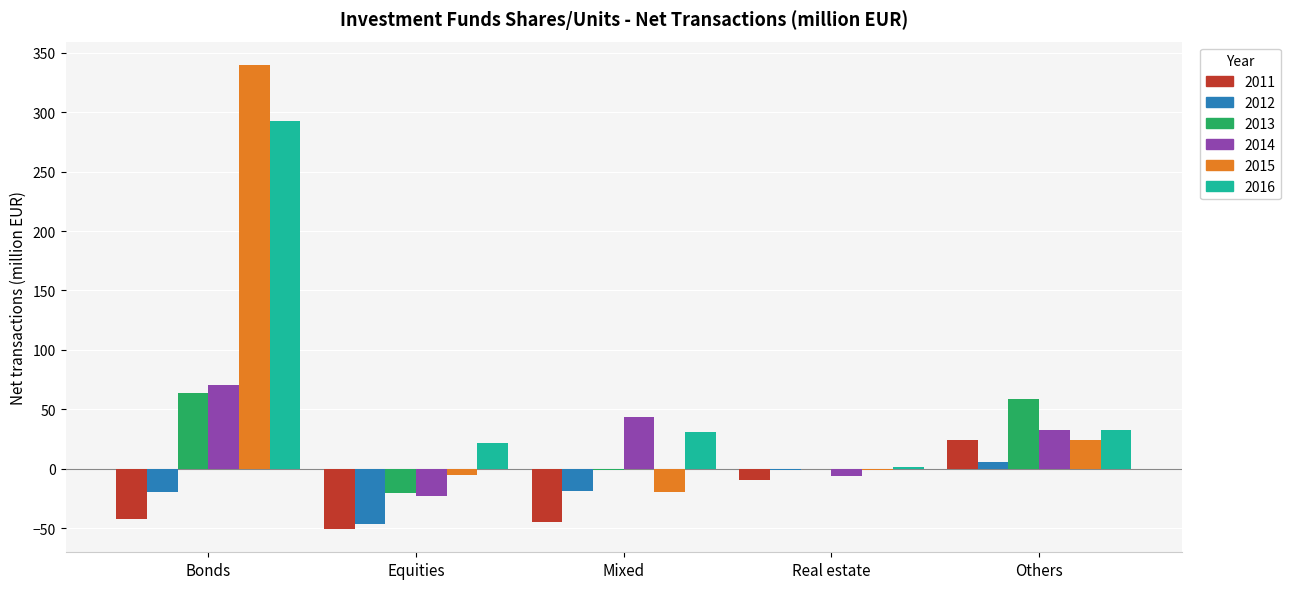

Where is 2015 nearest to the value 160?

Others